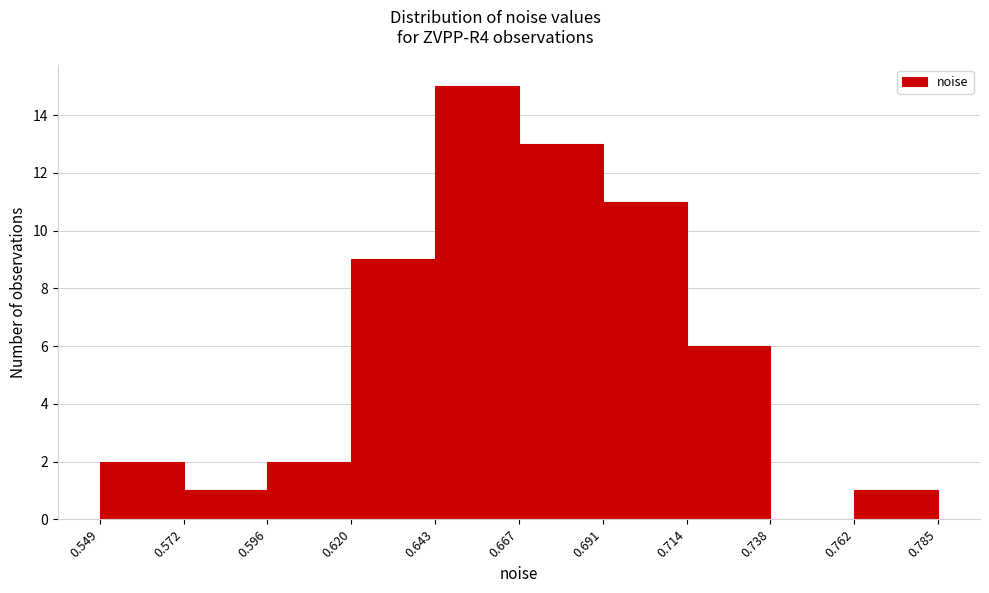

Reading left to right, list every bar in this chart as the range it spans on the x-axis followed by its height. The values are not printed on the chart, so give them approximately, as read against the axis.

0.549 to 0.572: 2
0.572 to 0.596: 1
0.596 to 0.620: 2
0.620 to 0.643: 9
0.643 to 0.667: 15
0.667 to 0.691: 13
0.691 to 0.714: 11
0.714 to 0.738: 6
0.738 to 0.762: 0
0.762 to 0.785: 1